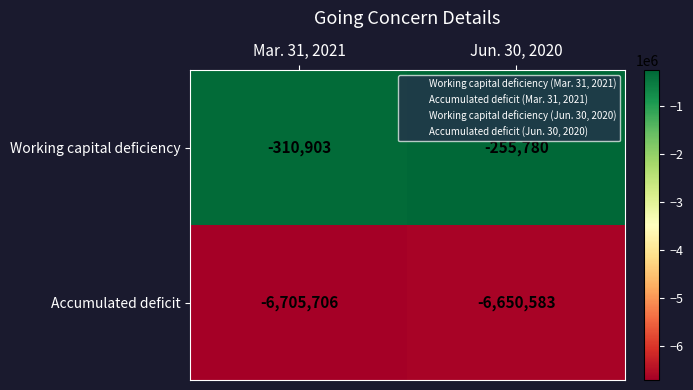

Which series has the largest total across all categories?

Working capital deficiency